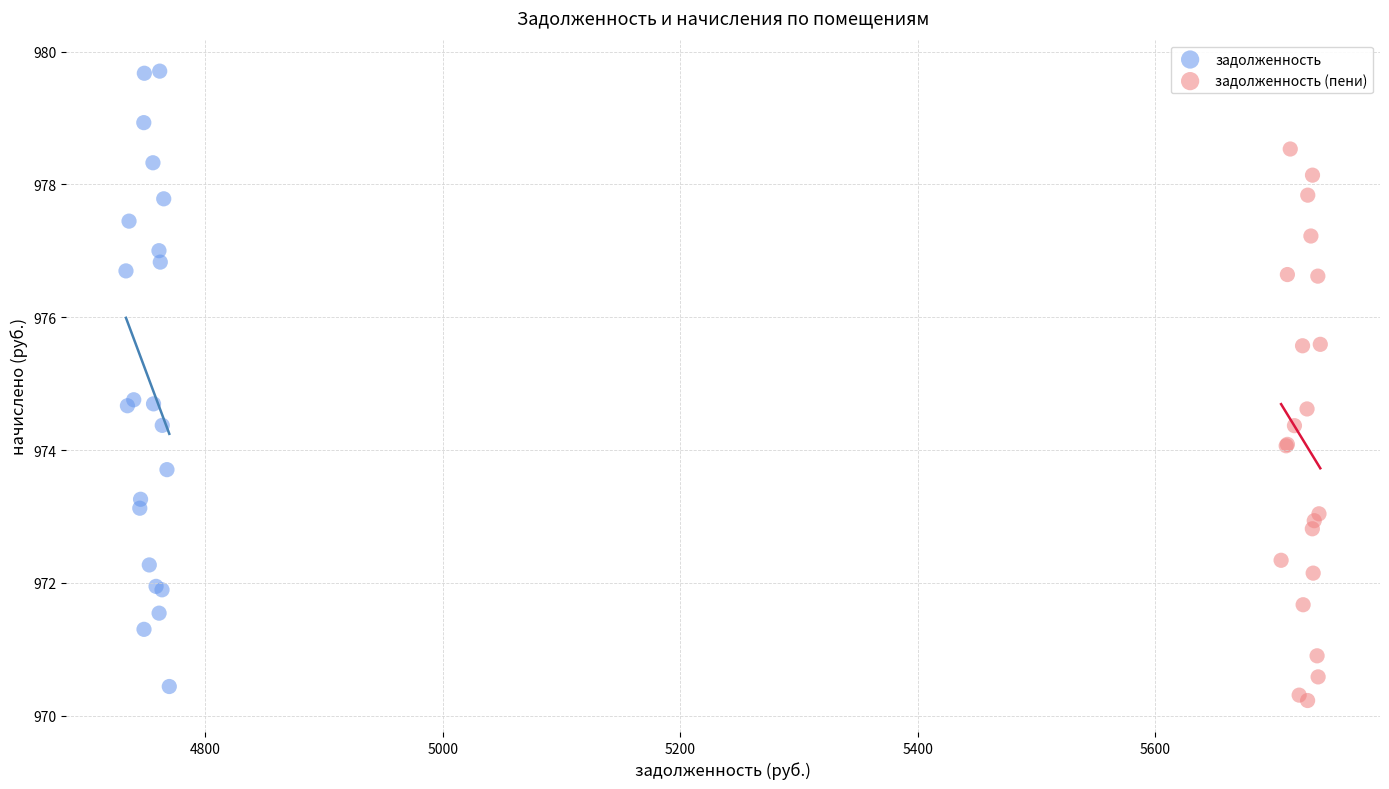

Which series contains the highest Y value?

задолженность